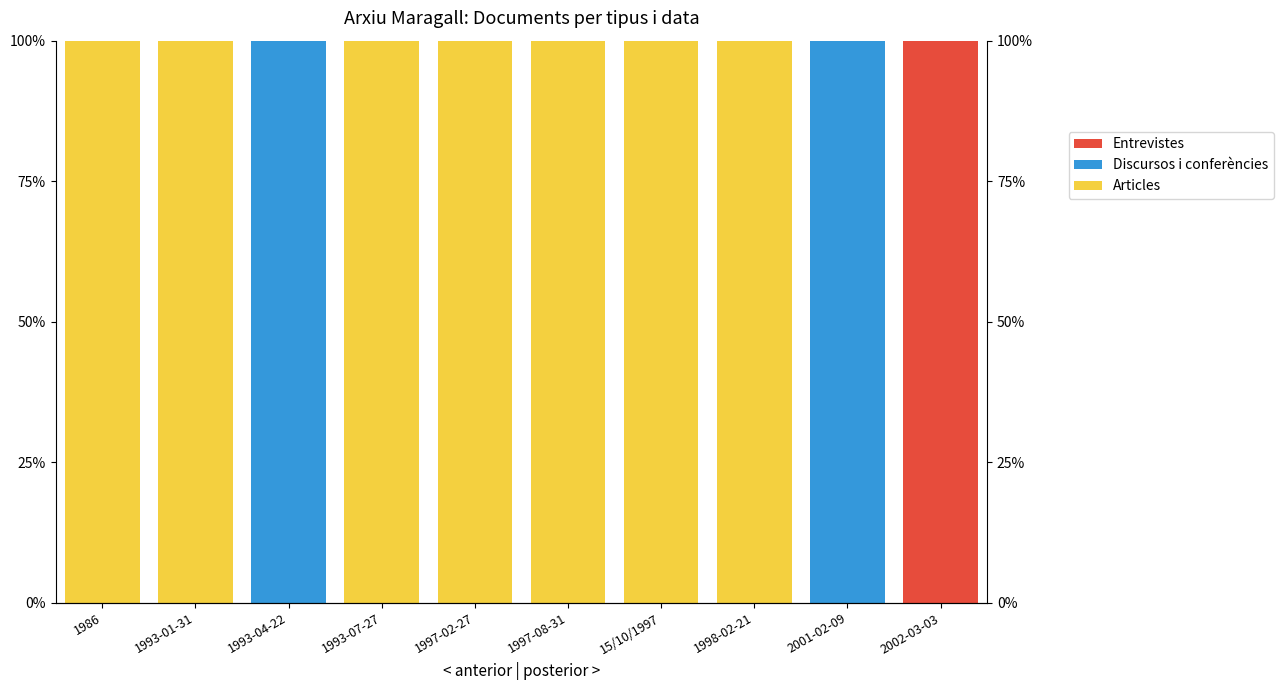

Reading left to right, extract all data points from this chart.

Articles: 1986=100	1993-01-31=100	1993-04-22=0	1993-07-27=100	1997-02-27=100	1997-08-31=100	15/10/1997=100	1998-02-21=100	2001-02-09=0	2002-03-03=0
Discursos i conferències: 1986=0	1993-01-31=0	1993-04-22=100	1993-07-27=0	1997-02-27=0	1997-08-31=0	15/10/1997=0	1998-02-21=0	2001-02-09=100	2002-03-03=0
Entrevistes: 1986=0	1993-01-31=0	1993-04-22=0	1993-07-27=0	1997-02-27=0	1997-08-31=0	15/10/1997=0	1998-02-21=0	2001-02-09=0	2002-03-03=100